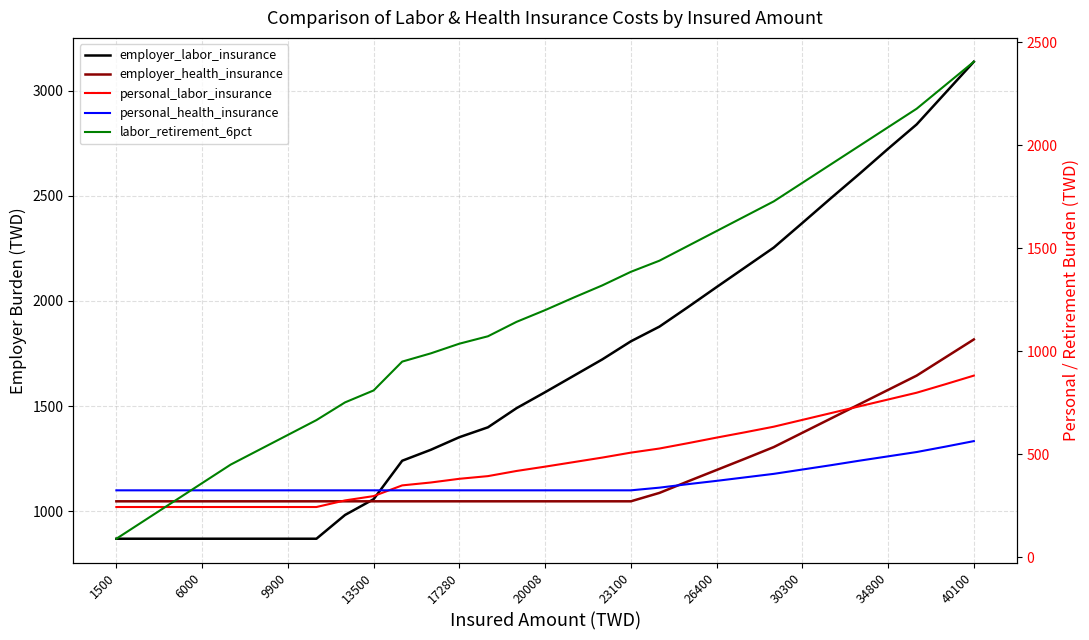

Does the chart have visible grid lines?

Yes